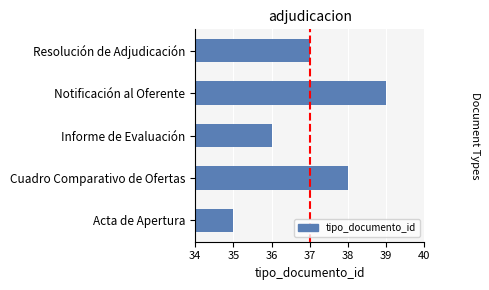

Reading bottom to top, list all the values displayed in this chart.

35	38	36	39	37